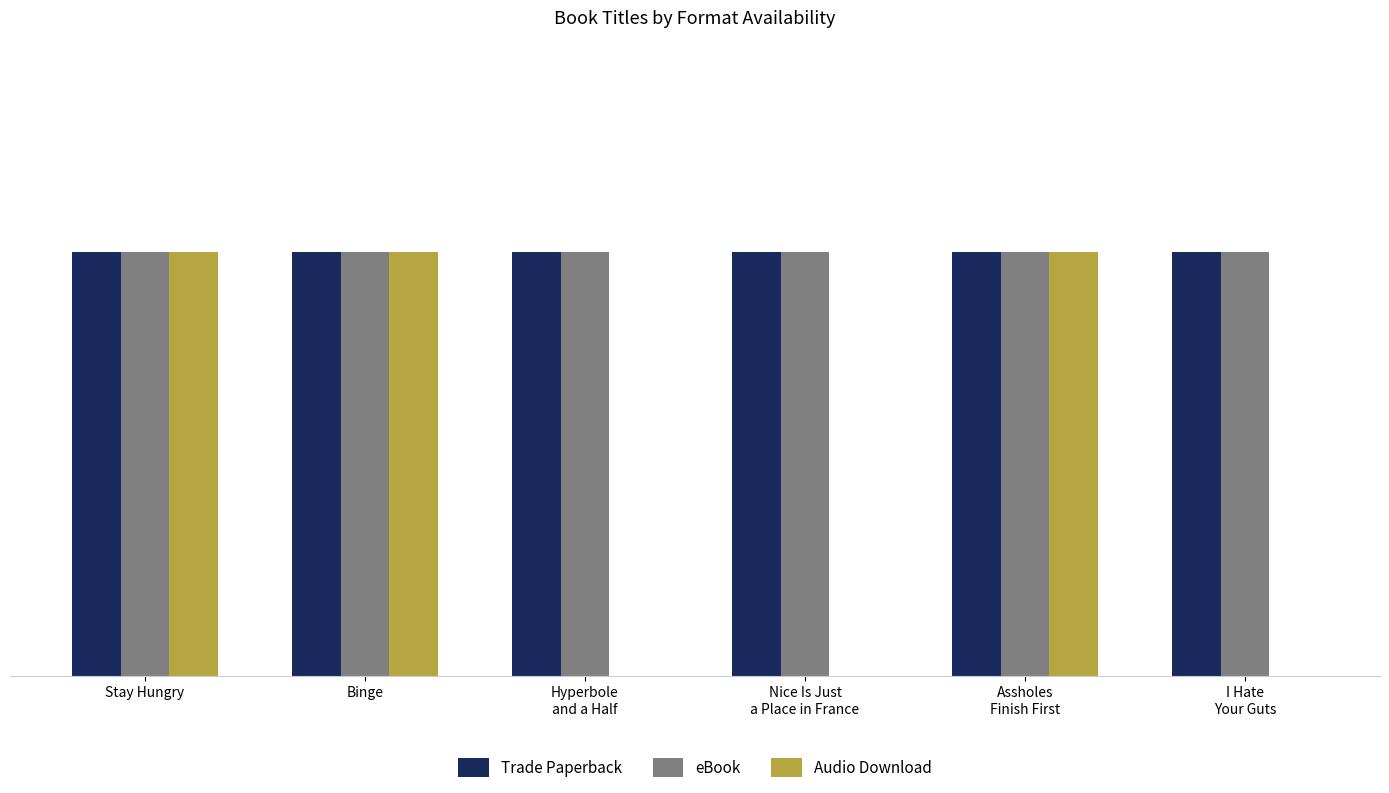

What is the sum of the eBook values at I Hate
Your Guts and Stay Hungry?

2